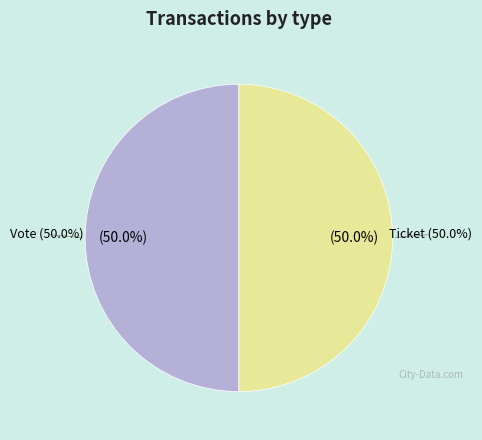

How many segments does this pie chart have?

2